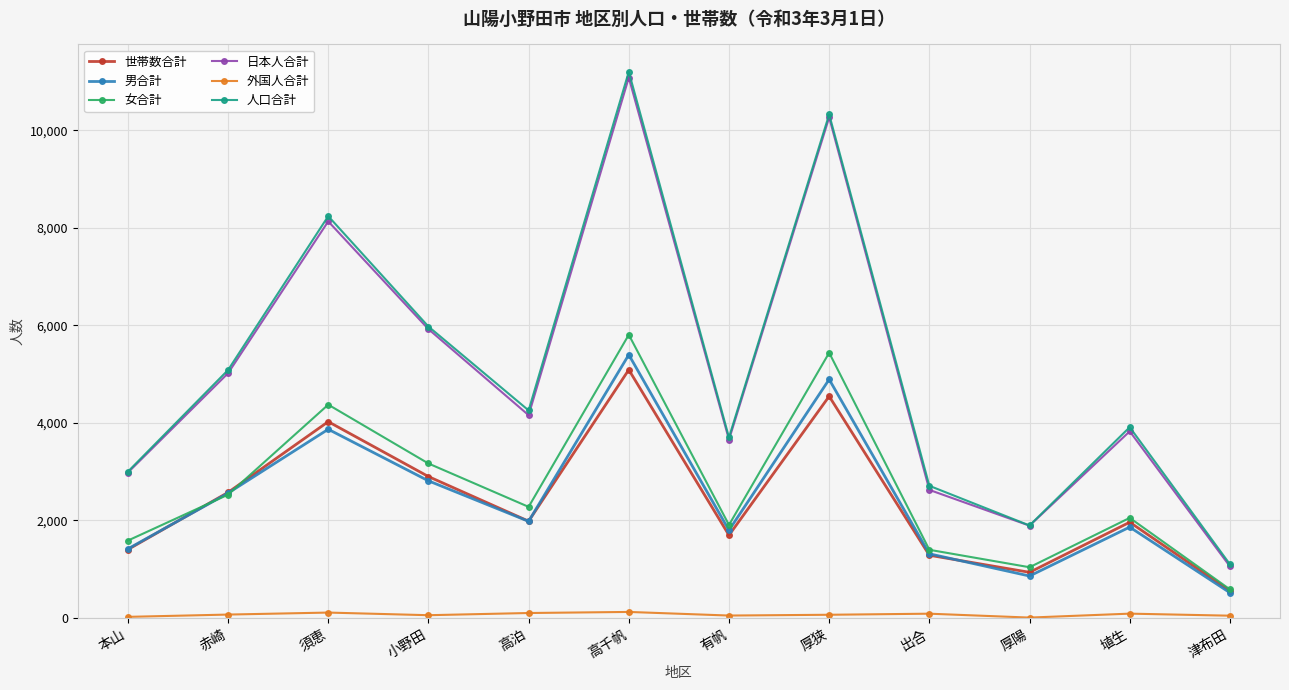

Where does the 女合計 series first go above 2276?

赤崎